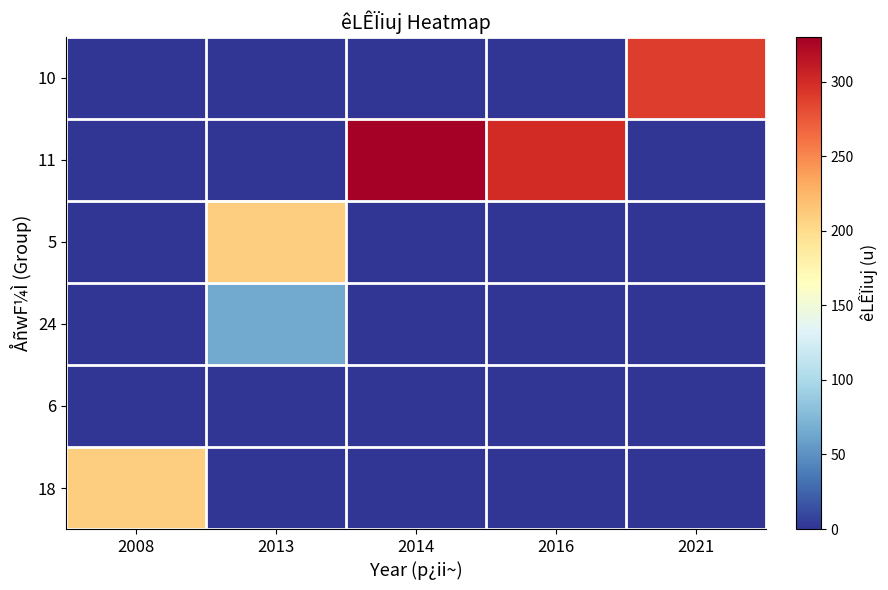

What is the spread (max minus min) of values at 2021?

290